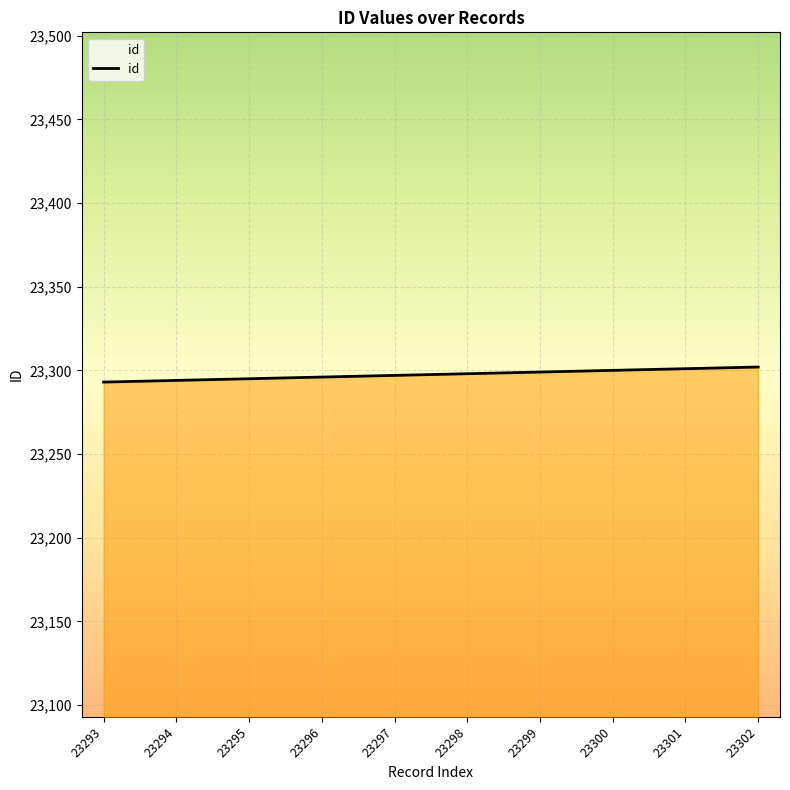

The id series shows 23299 at 23299. True or false?

True